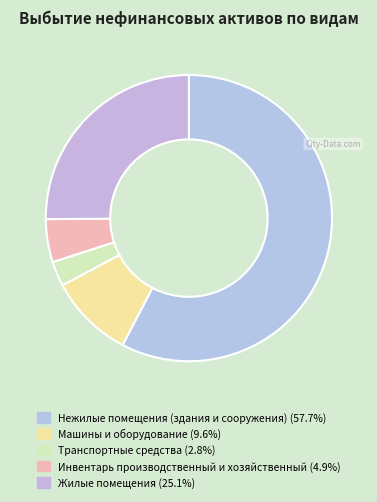

What percentage do Нежилые помещения (здания и сооружения) and Транспортные средства together represent?

60.5%